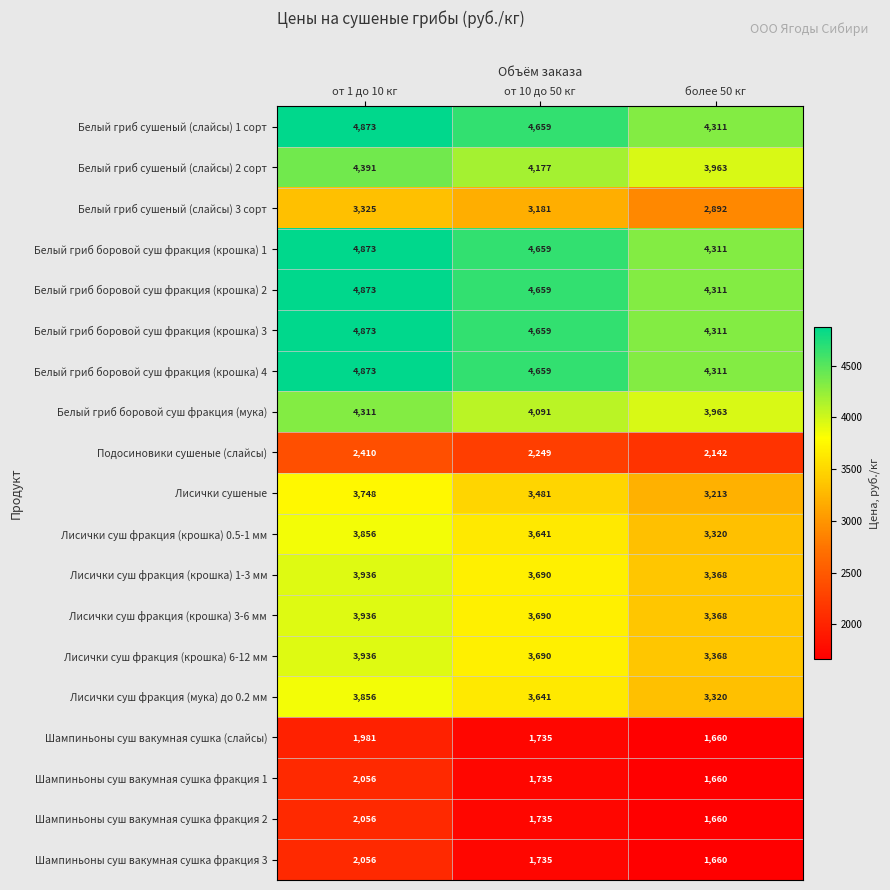

What is the difference between the highest and lowest values at более 50 кг?

2651